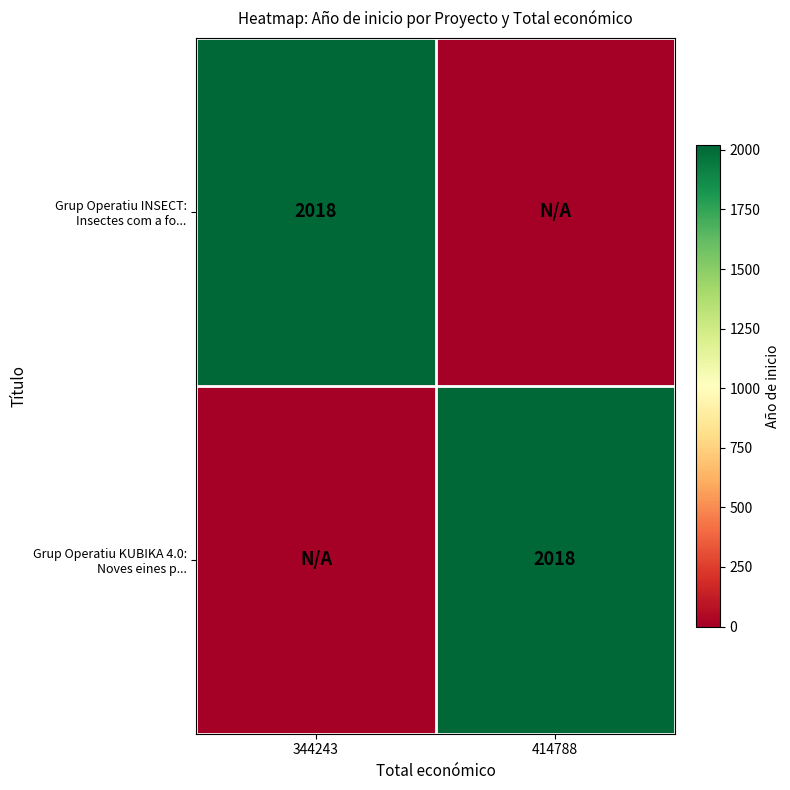

Rank the series at 414788 from lowest to highest value.

Grup Operatiu INSECT: Insectes com a fo..., Grup Operatiu KUBIKA 4.0: Noves eines p...